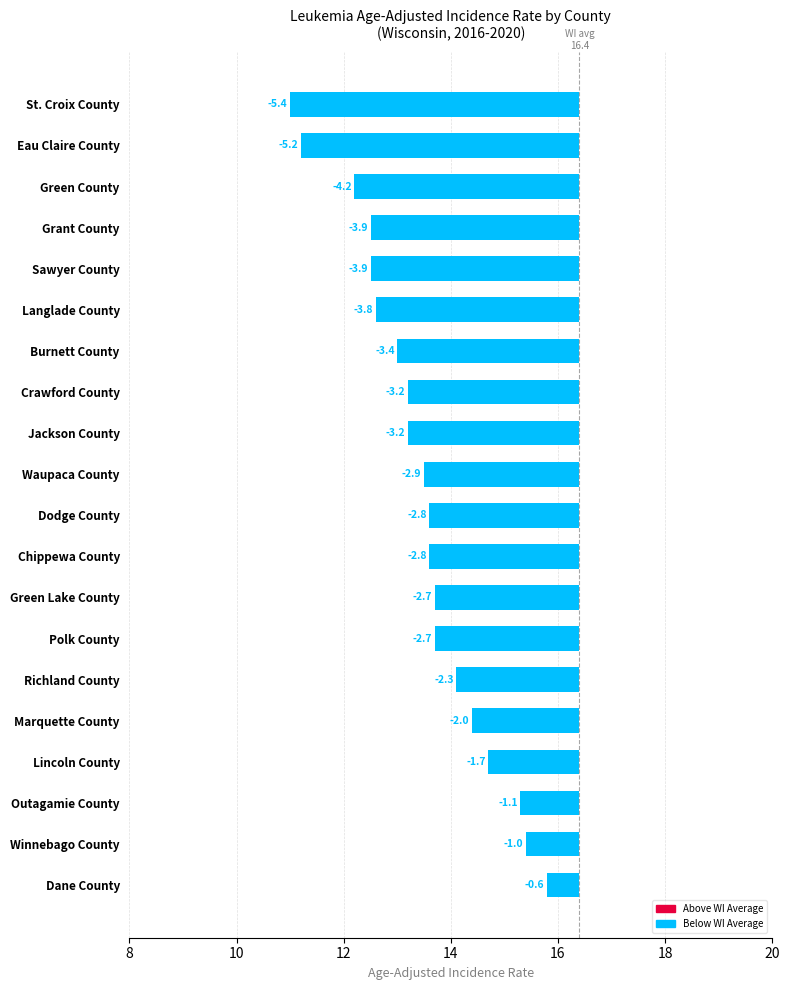

What is the sum of all values?

-58.8